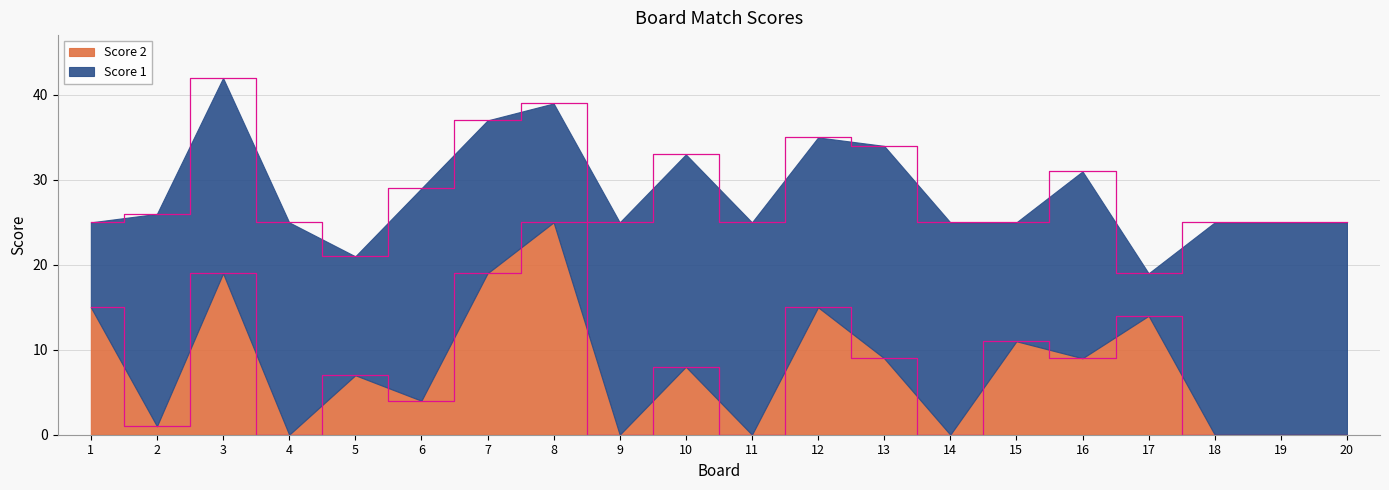

At which category does the chart reach its peak across all series?

8